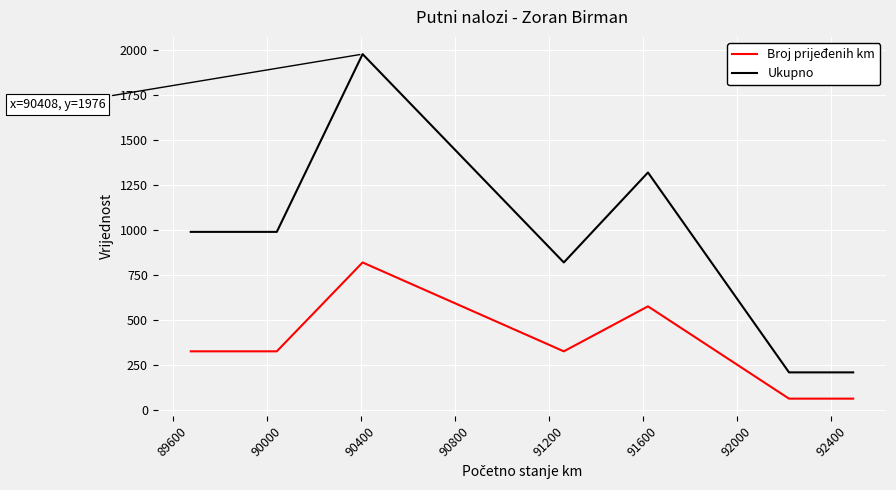

What is the maximum value for Ukupno?

1976